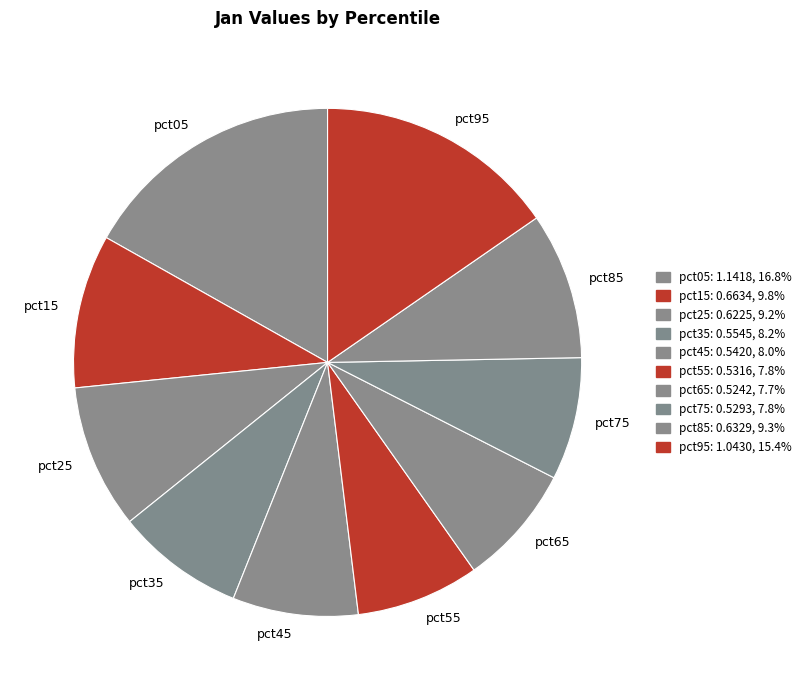

Does pct65 account for over 50% of the chart?

No